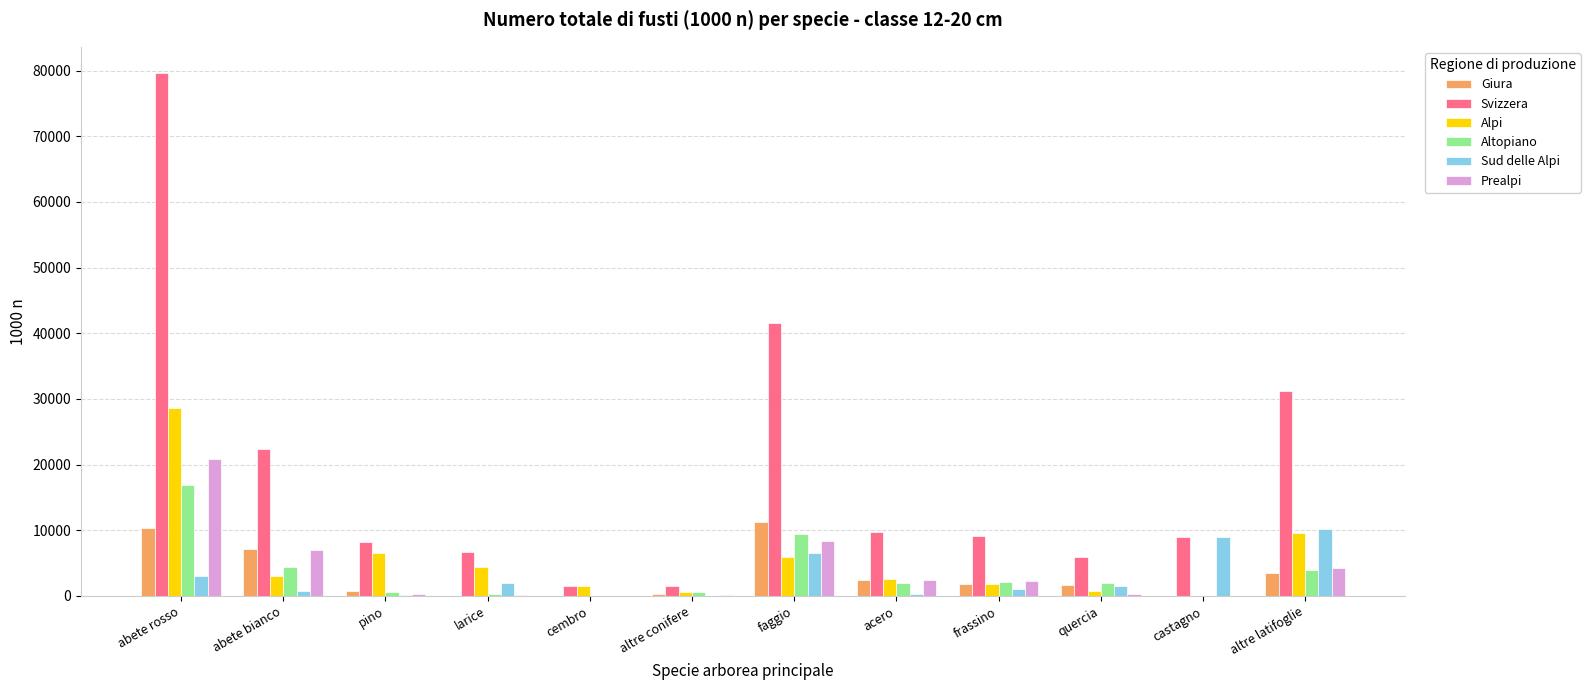

Does the chart contain stacked bars?

No